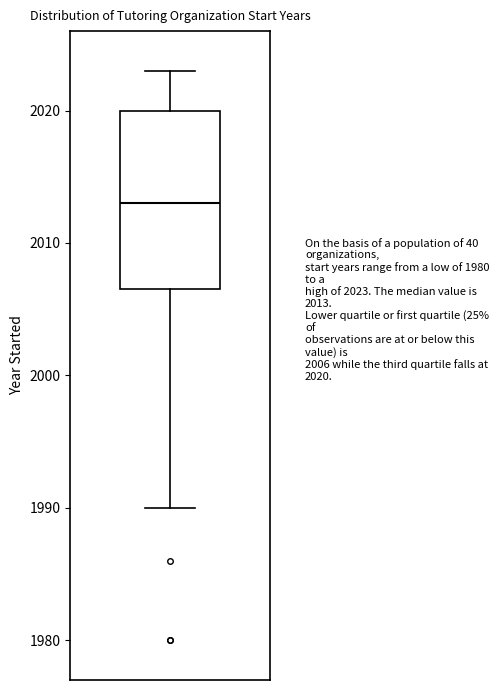

Read this box plot against the y-axis: the position of the median line, the range covered by the box, and the ends of both whiskers. The values are not printed on the chart, so give them approximately, as read against the axis.

median 2013, box 2007 to 2020, whiskers 1990 to 2023